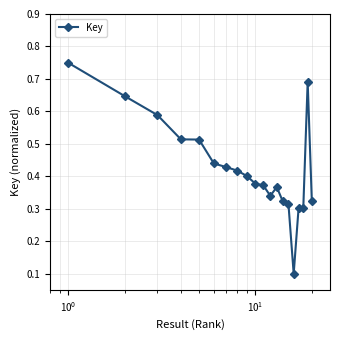

What is the sum of all values?

8.5